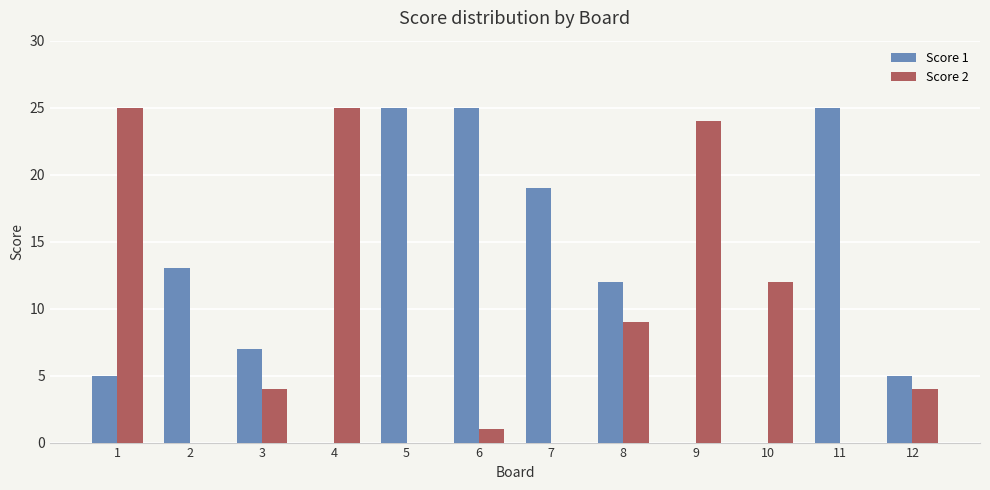

The value of Score 2 at 6 is 0. True or false?

False